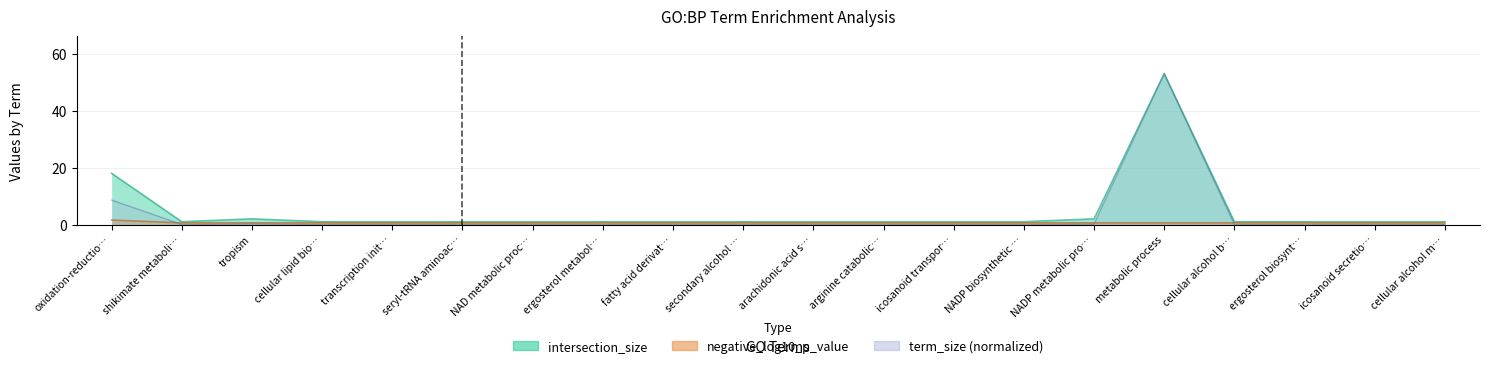

Is the value of intersection_size at metabolic process greater than the value of negative_log10 at icosanoid secretio…?

Yes